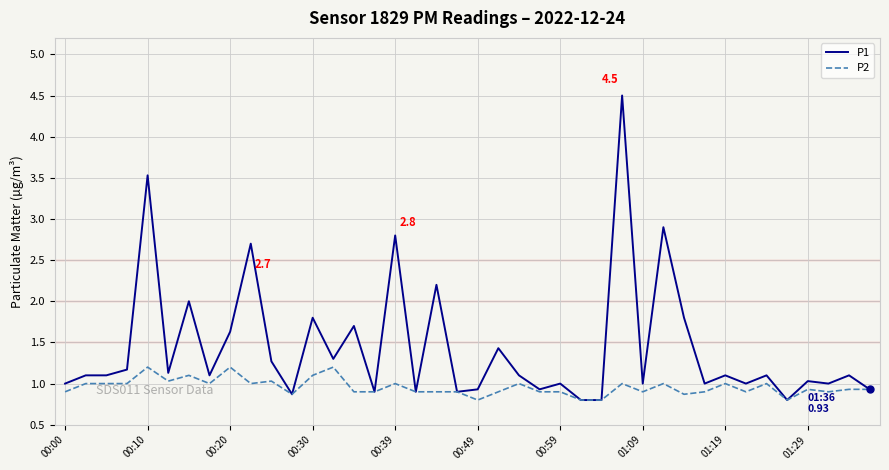

List the series in order of their peak value, highest first.

P1, P2